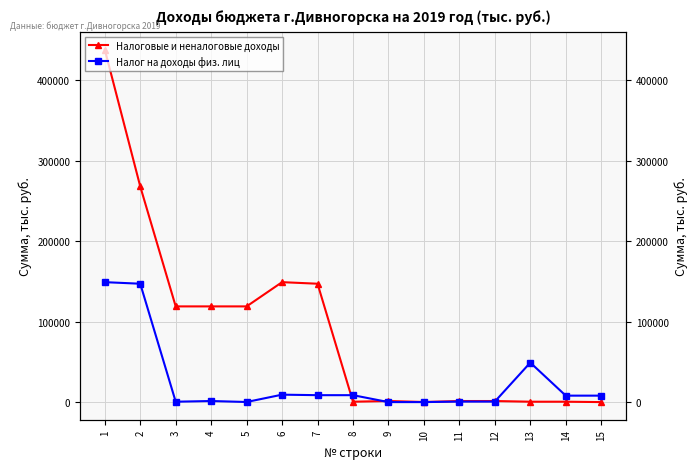

What is the average value of the Налоговые и неналоговые доходы series?

90952.5